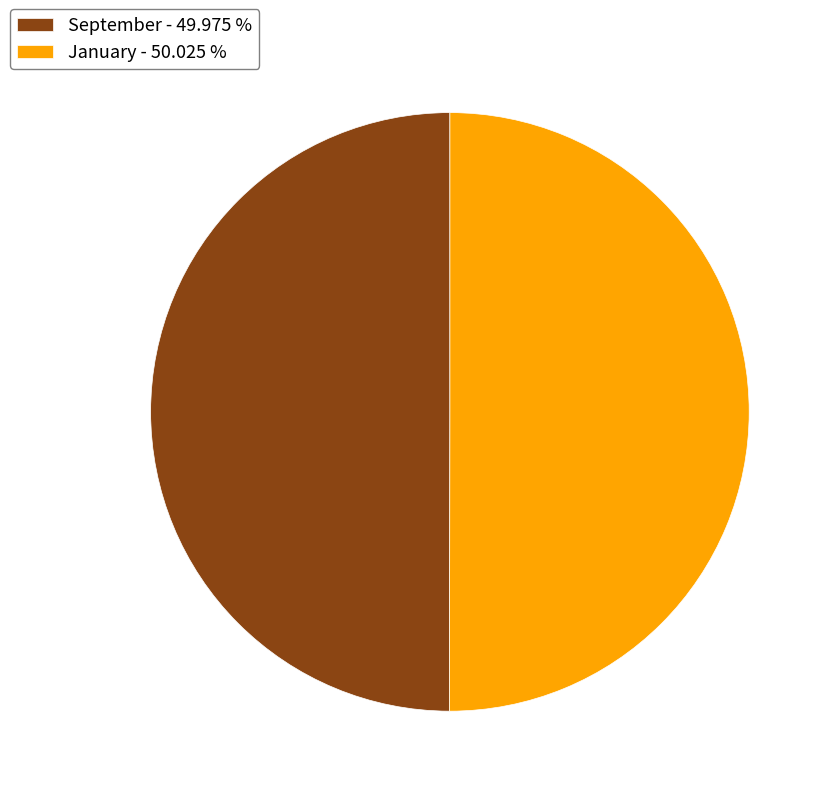

What is the ratio of the value at September - 49.975 % to the value at January - 50.025 %?

1.0